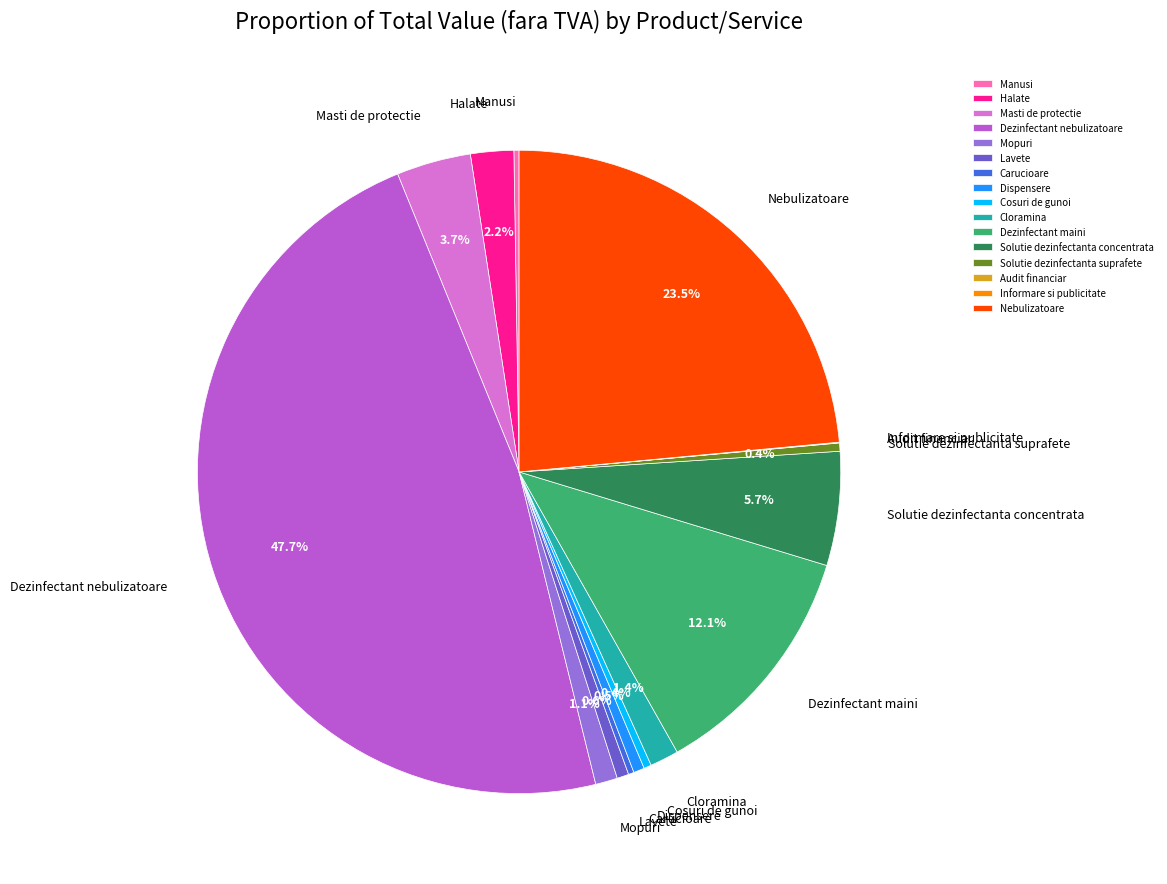

To the nearest percent, what portion does Lavete represent?

1%